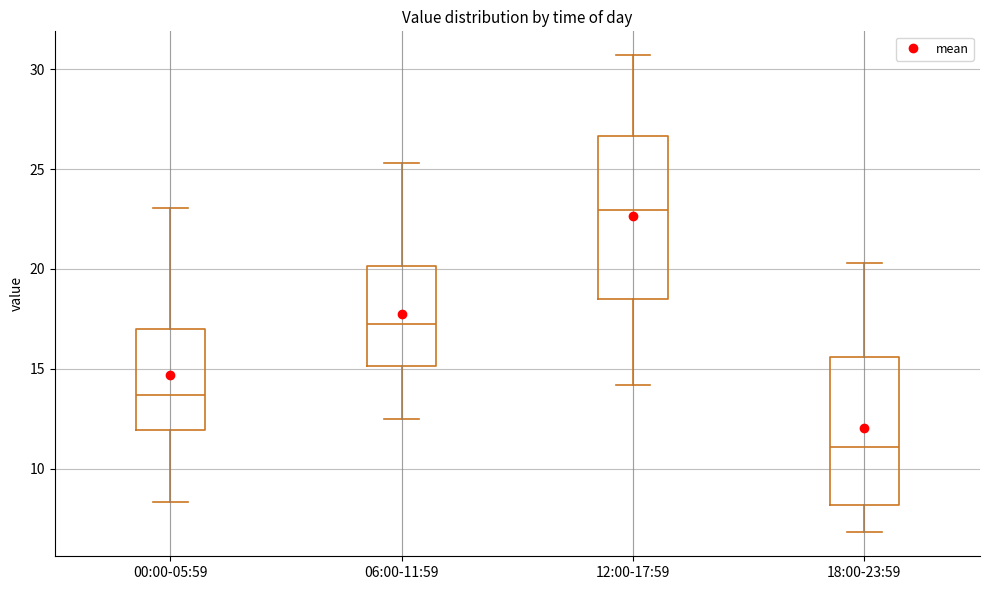

Where does the median line of the box for 06:00-11:59 sit on the y-axis? The values are not printed on the chart, so give them approximately, as read against the axis.

17.5